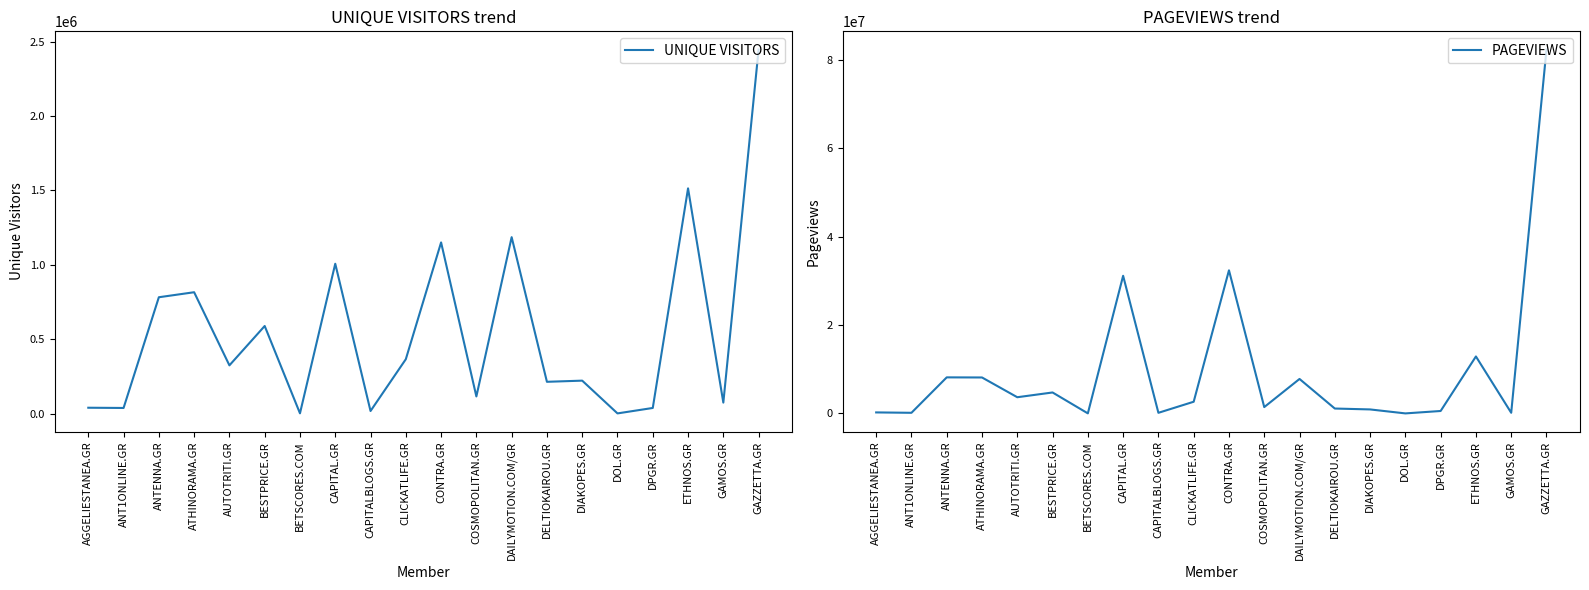

The value of UNIQUE VISITORS at ANT1ONLINE.GR is 51518. True or false?

False